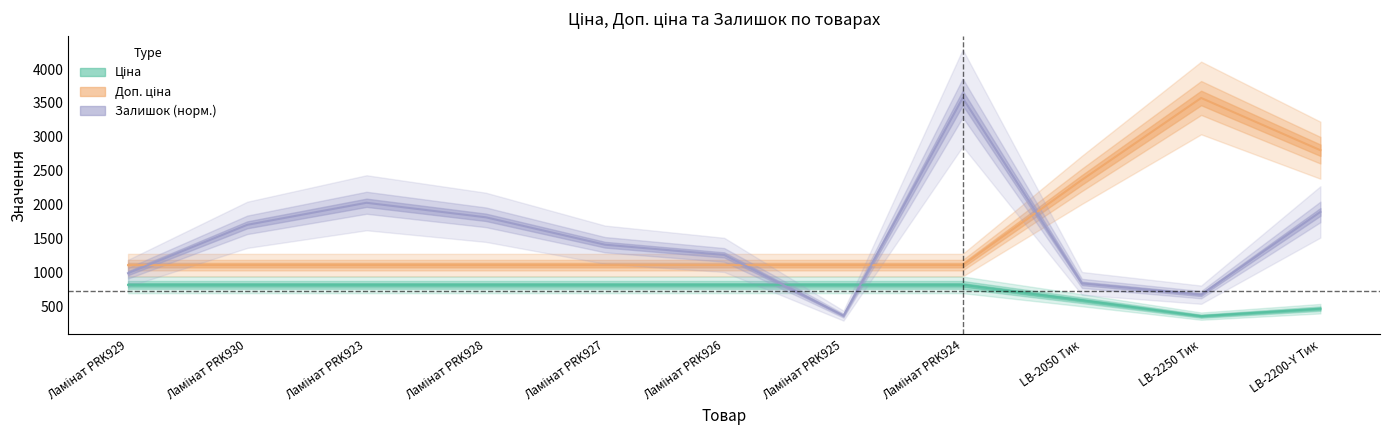

Does the chart display data point markers on the line(s)?

No